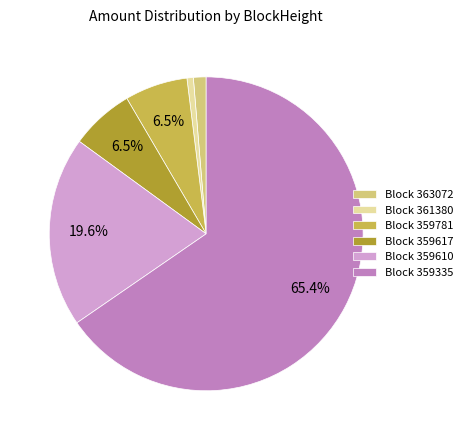

How many slices are in this pie chart?

6